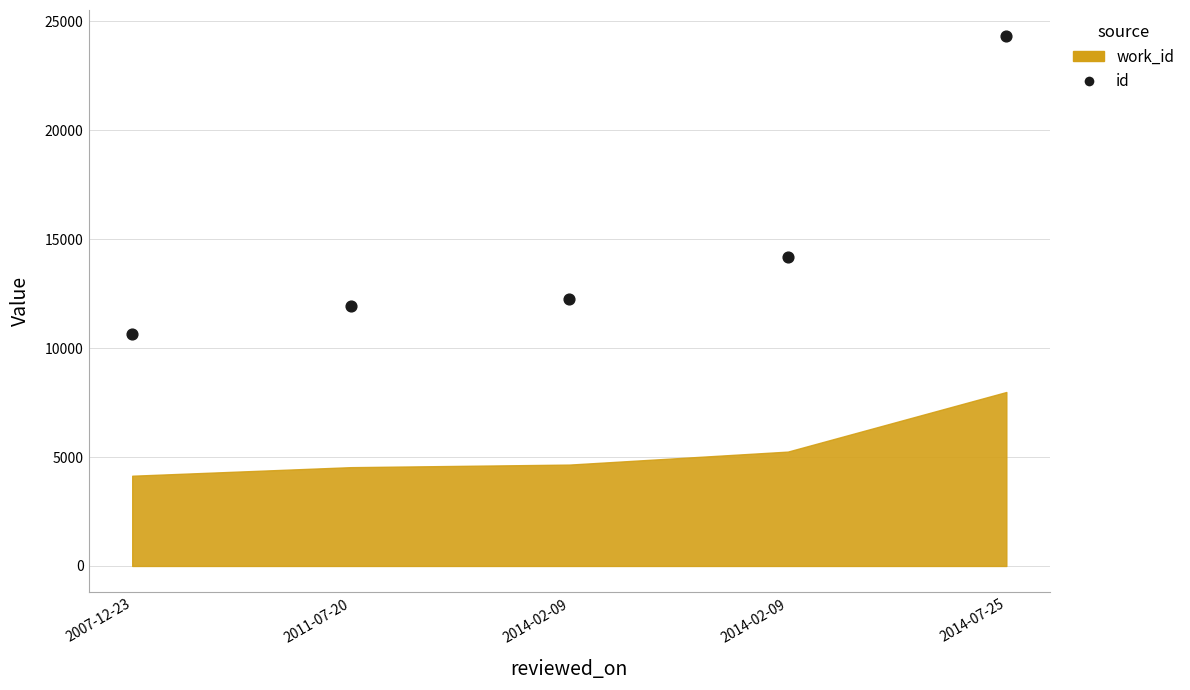

What Y value in the scatter plot is closest to 17483?

14161